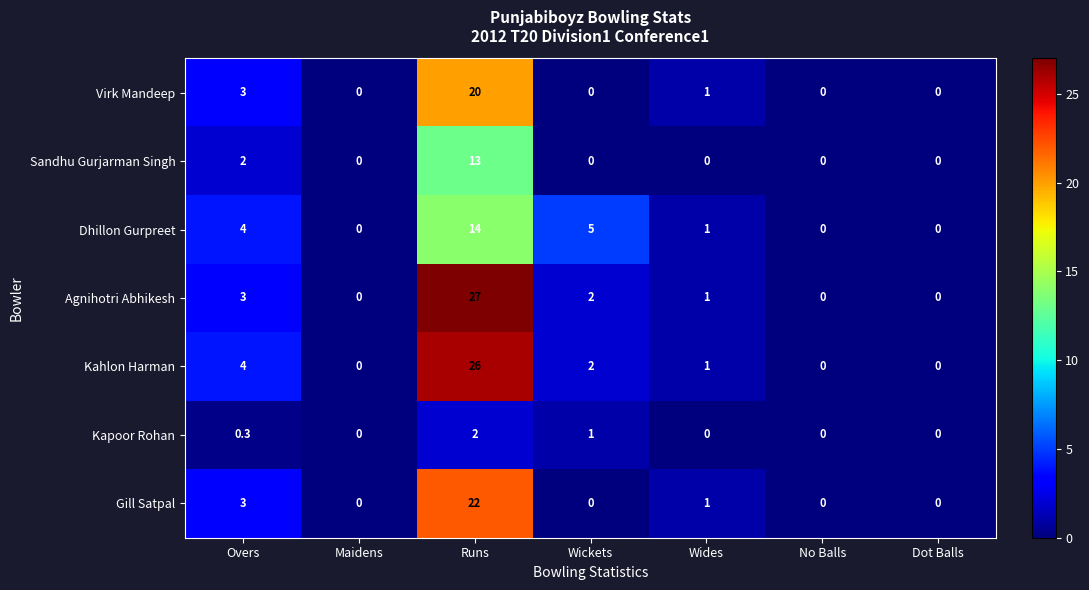

What is the sum of all Kahlon Harman values?

33.0